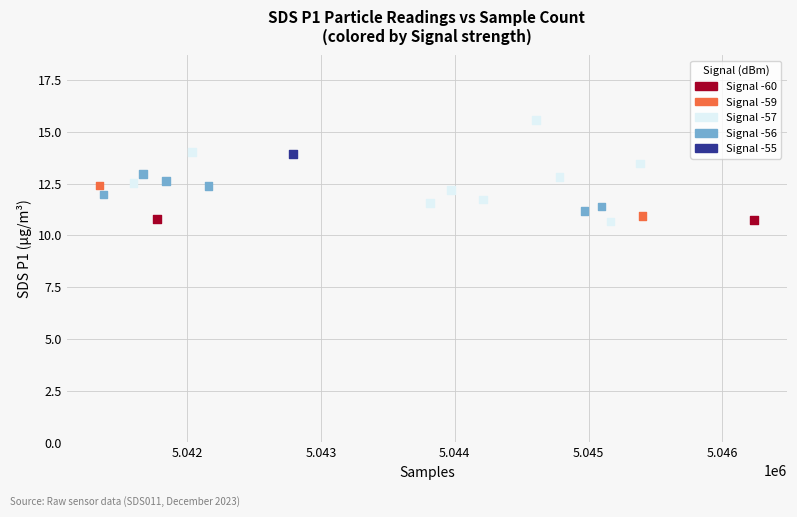

What is the range of X values (max minus min)?

4894.0